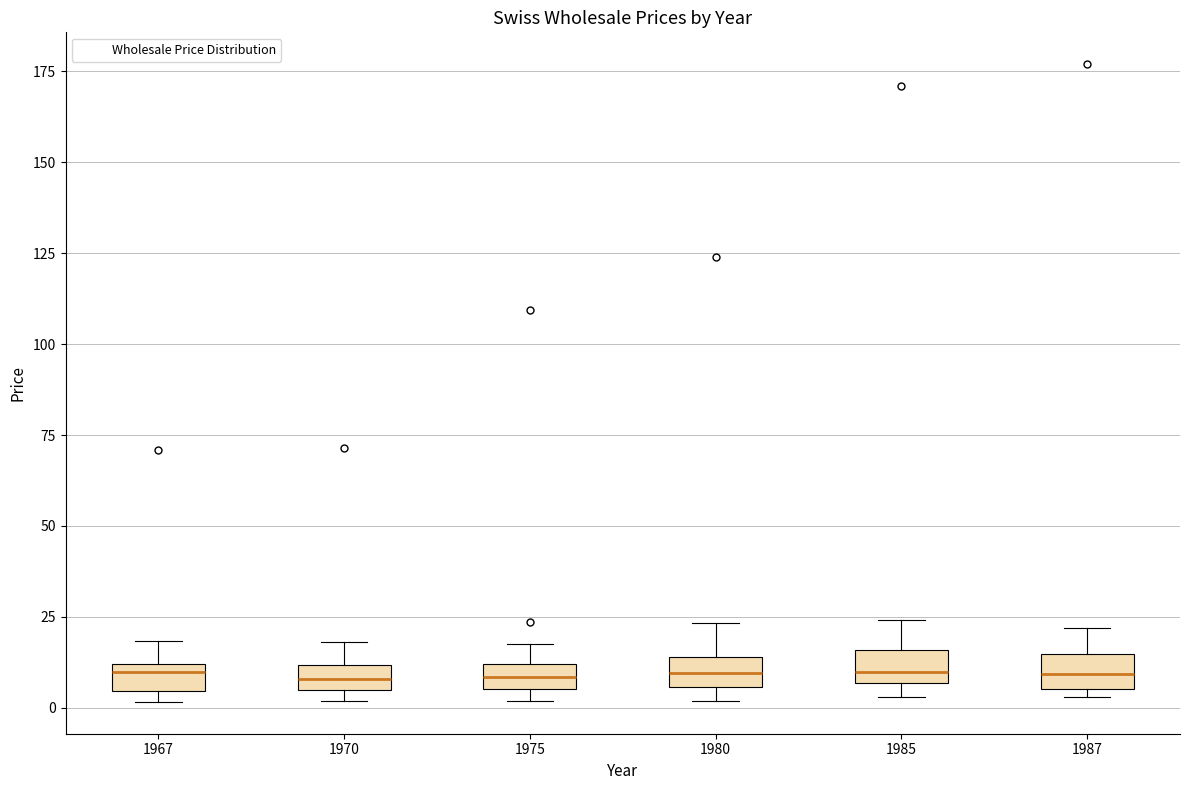

Where is the lower edge of the box at x = 1987 on the y-axis? The values are not printed on the chart, so give them approximately, as read against the axis.

5